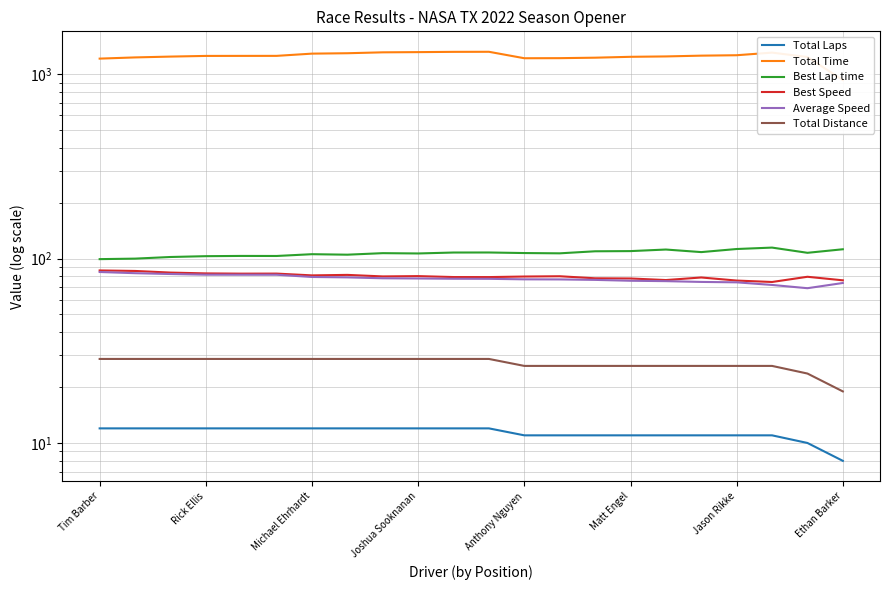

What is the average value of the Average Speed series?

77.8